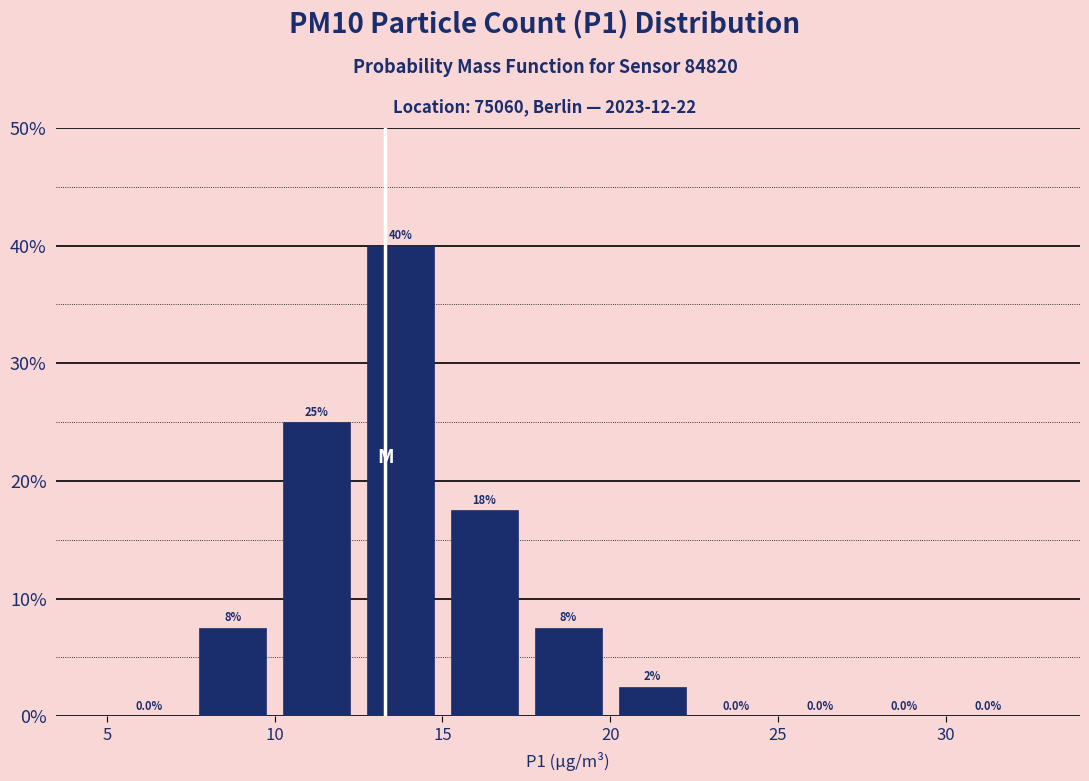

Over which range of the x-axis is the bar tallest?

12.5 to 15.0